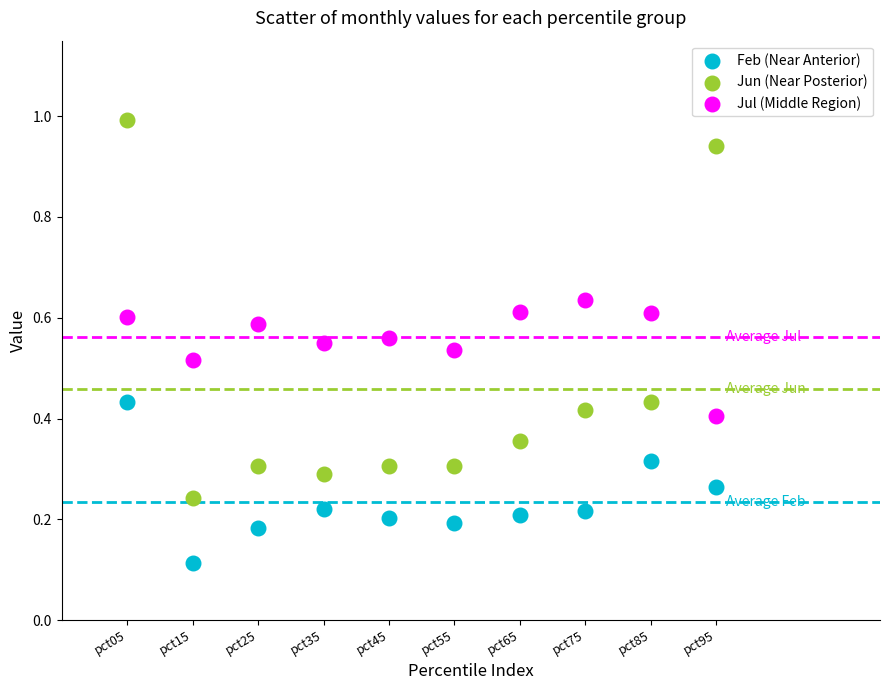

Which series reaches the minimum Y coordinate?

Feb (Near Anterior)